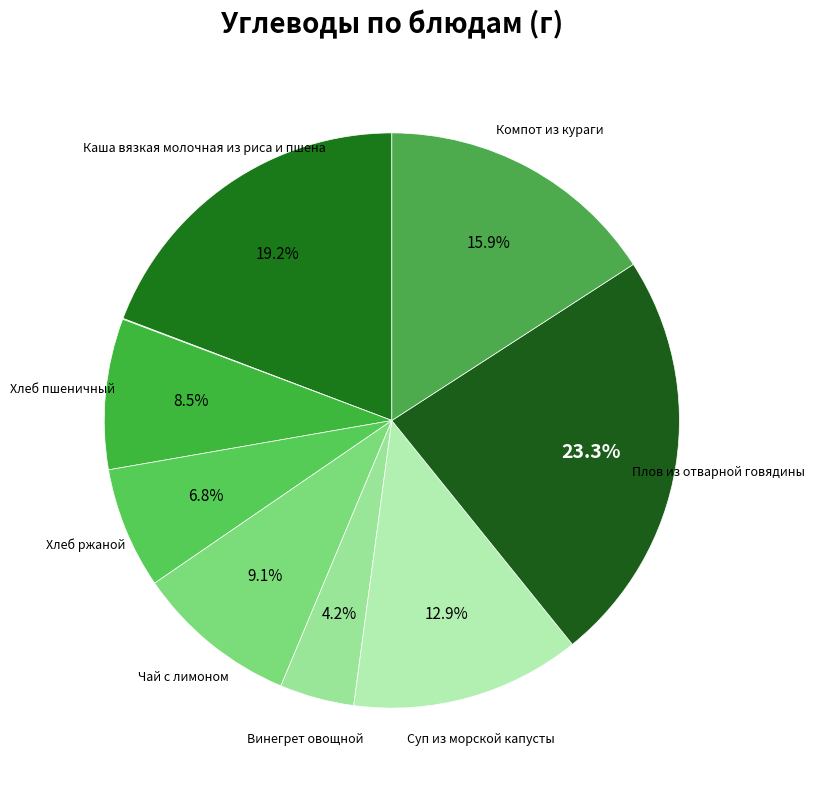

What is the largest slice in the pie chart?

Плов из отварной говядины